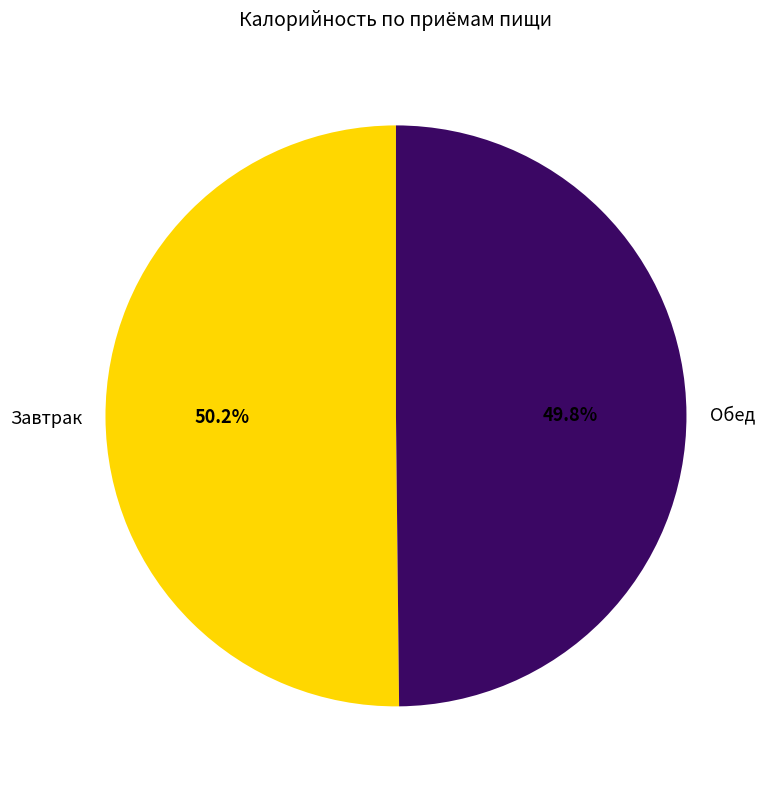

To the nearest percent, what is the difference between the largest and smallest slice percentages?

0%